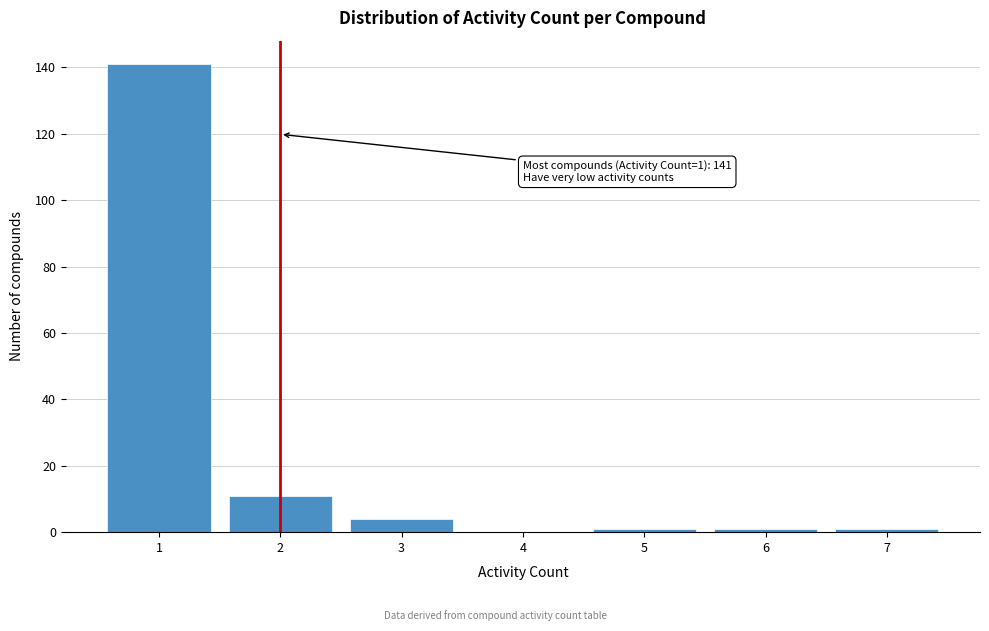

Which range on the x-axis has the tallest bar?

0.5 to 1.5